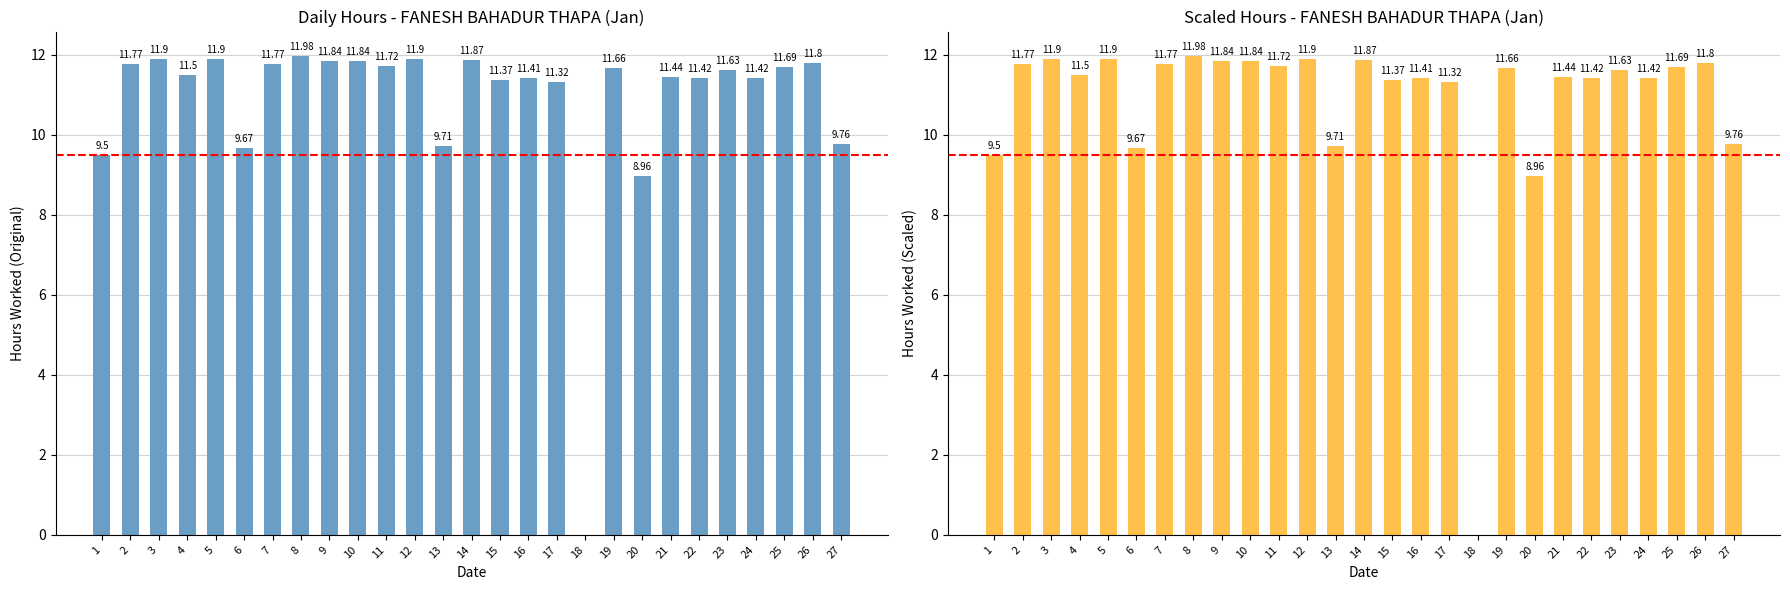

At which label does the data first exceed 11?

2